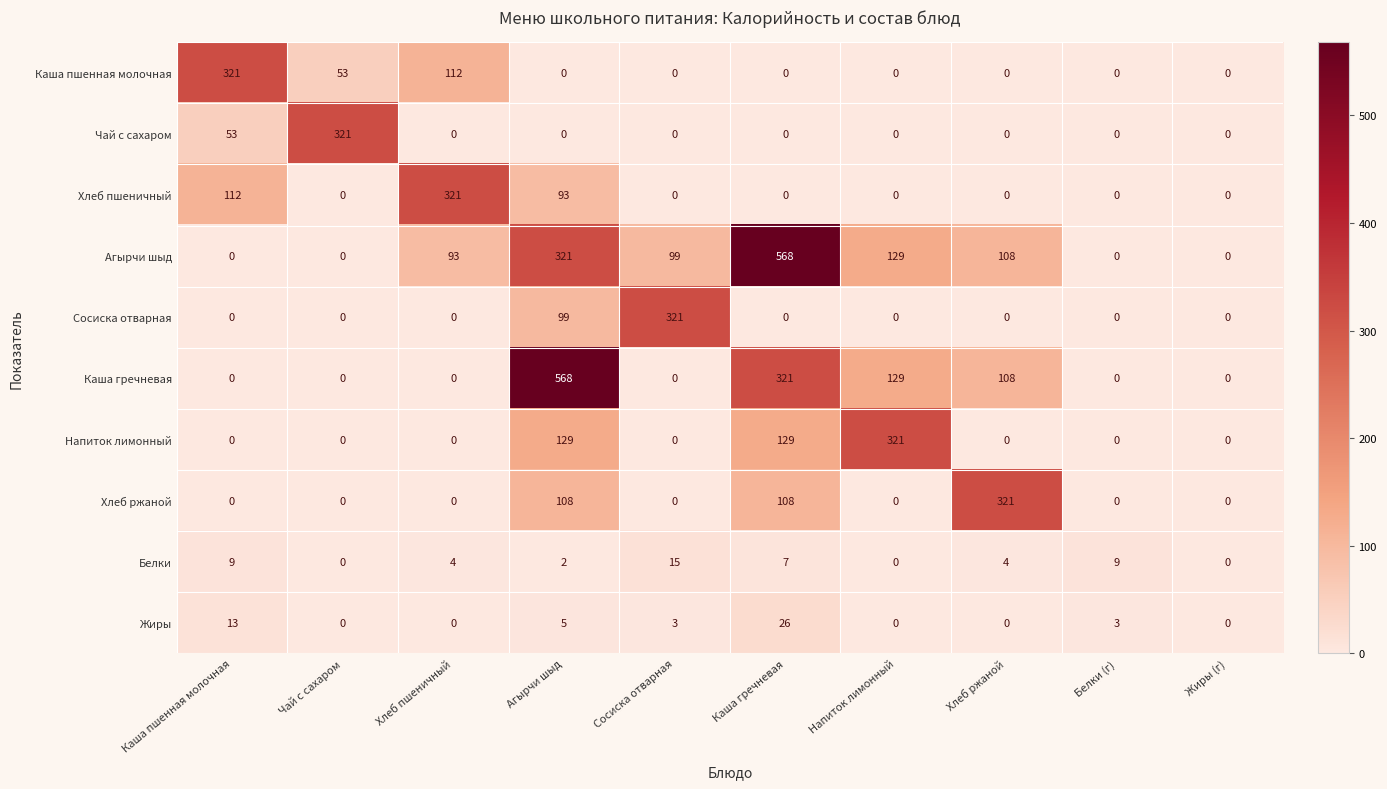

How many values in the Каша гречневая series exceed 0?

4